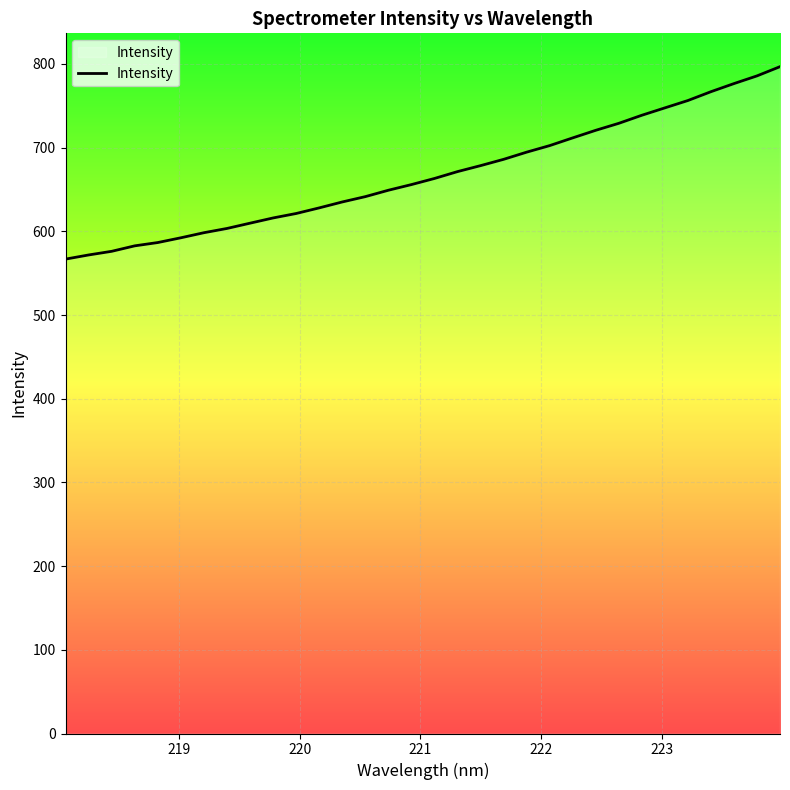

Count the number of data series in this chart.

1